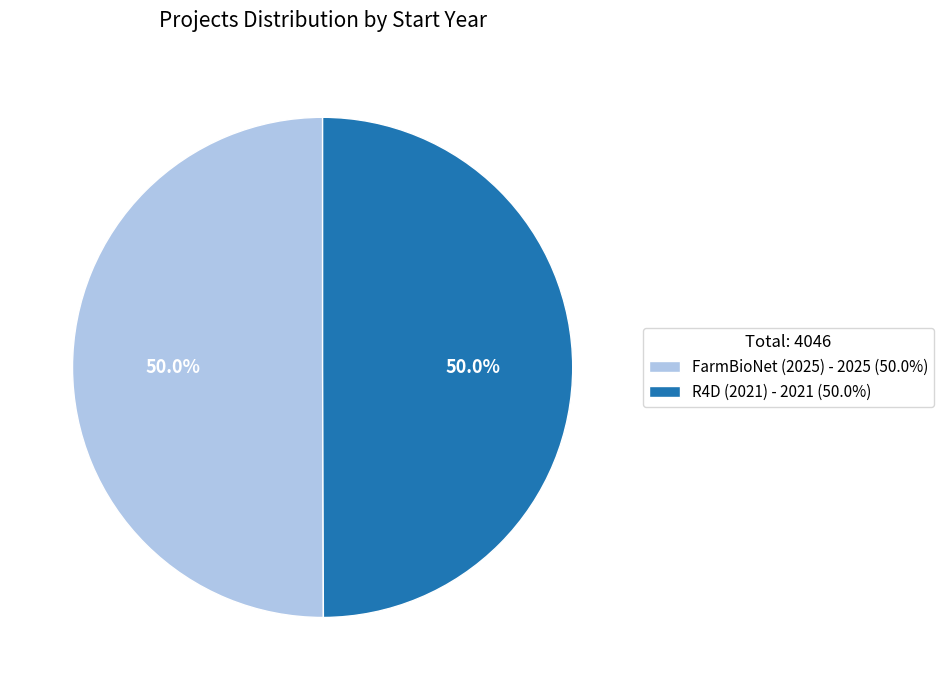

How much of the chart is everything except FarmBioNet (2025) - 2025 (50.0%)?

50.0%